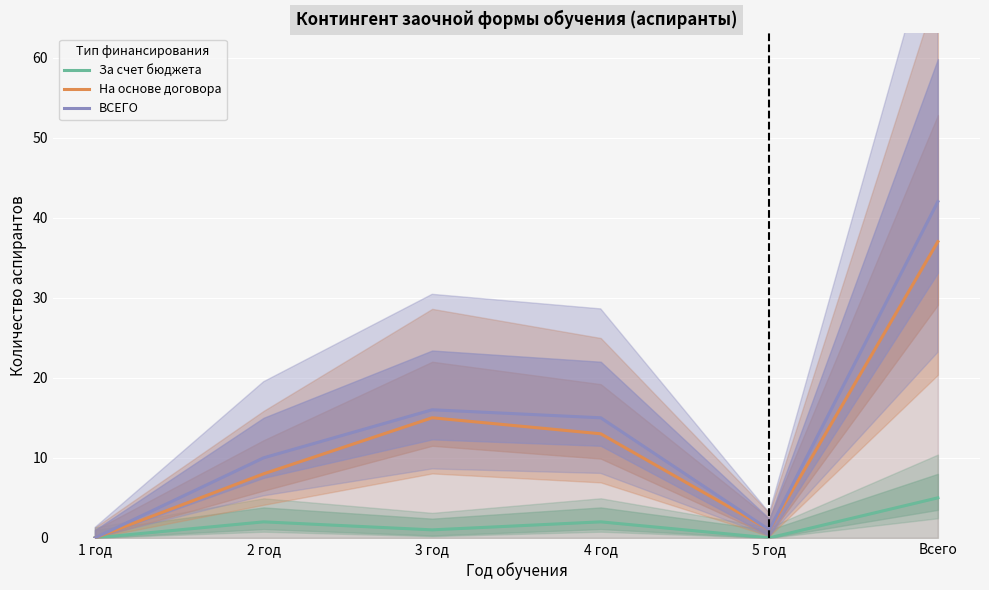

True or false: ВСЕГО and За счет бюджета cross at least once.

False